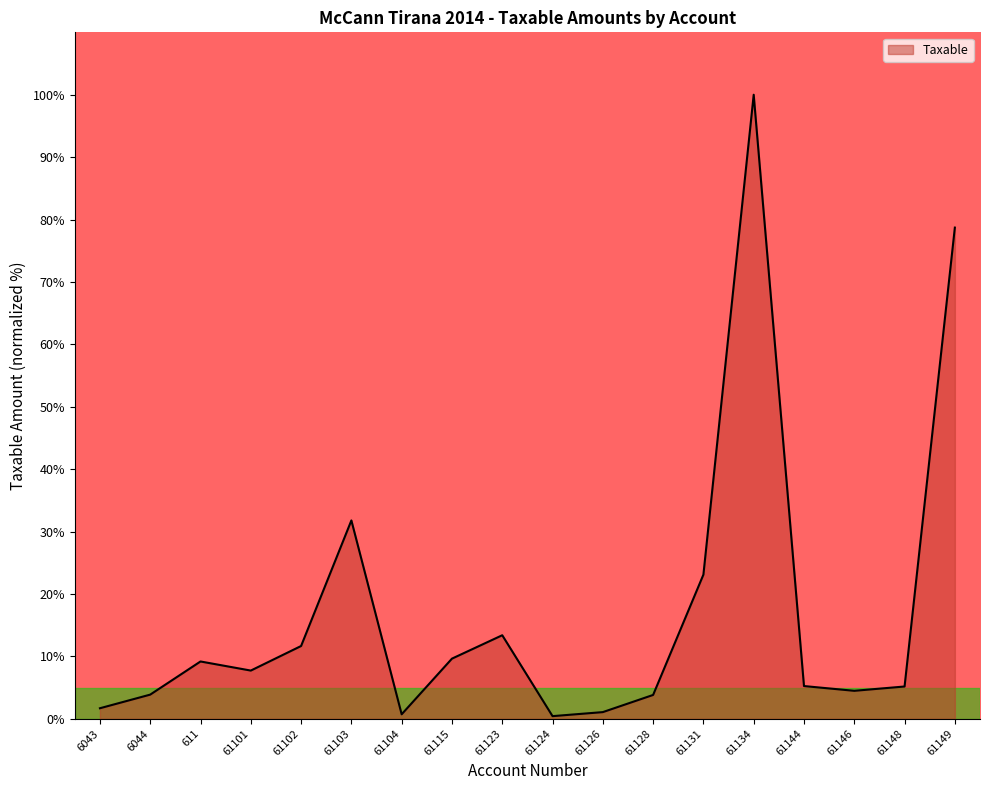

What is the maximum value shown in the chart?

100.0